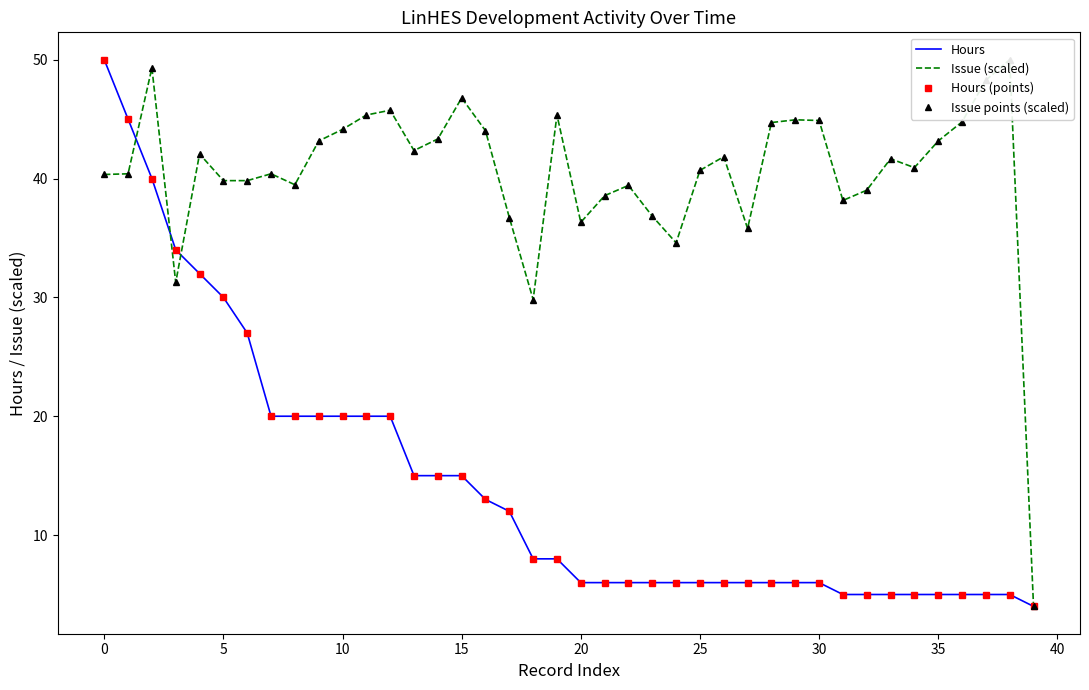

Does the chart have visible grid lines?

No